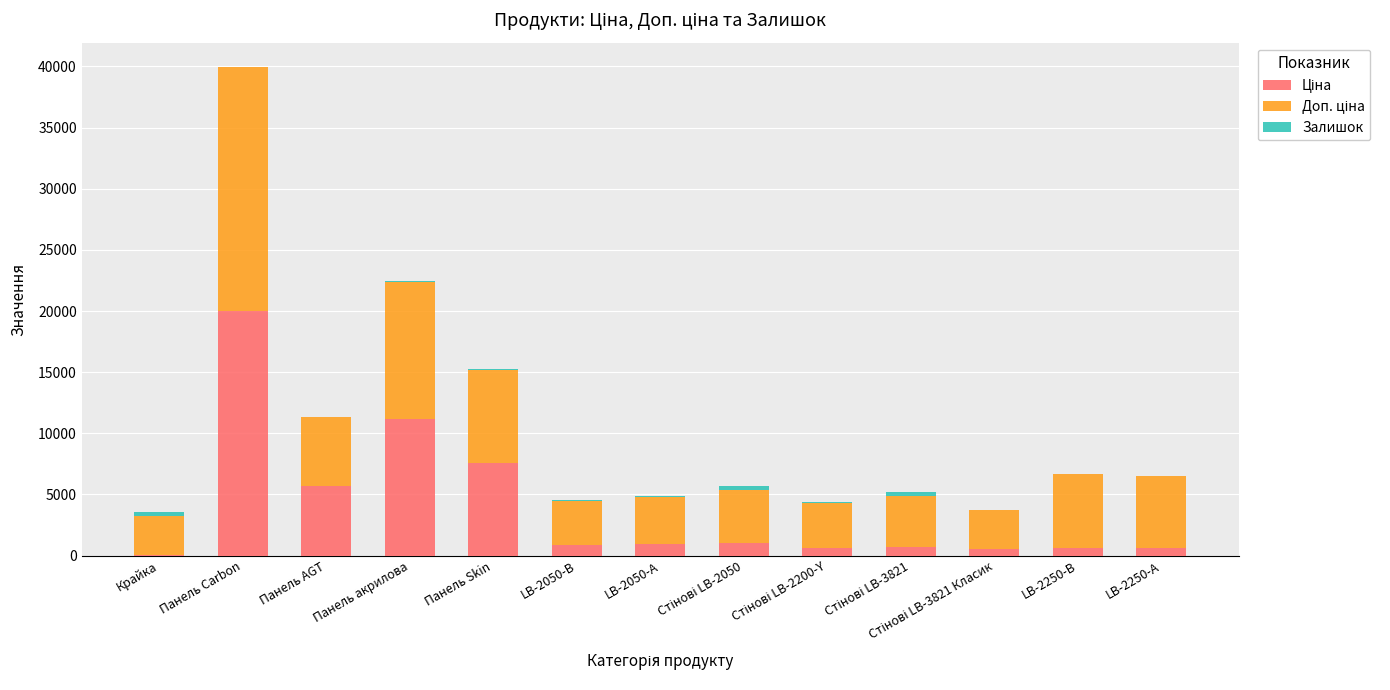

What position from the right is LB-2050-В?

8